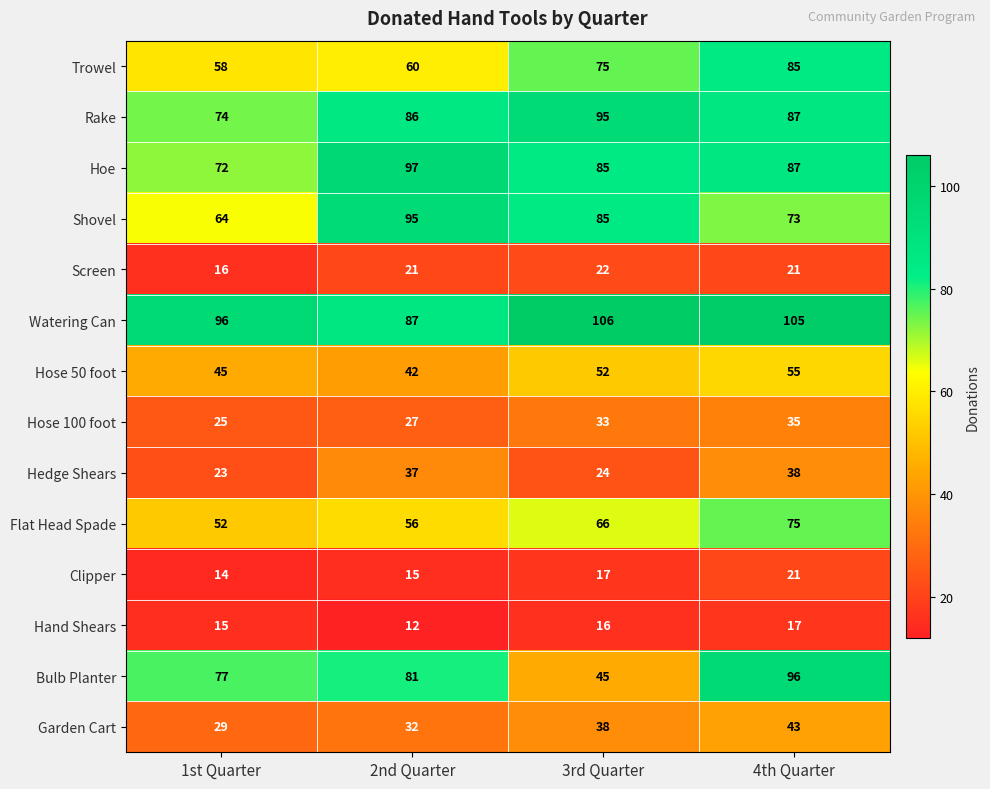

At 1st Quarter, list the series in order from largest to smallest.

Watering Can, Bulb Planter, Rake, Hoe, Shovel, Trowel, Flat Head Spade, Hose 50 foot, Garden Cart, Hose 100 foot, Hedge Shears, Screen, Hand Shears, Clipper